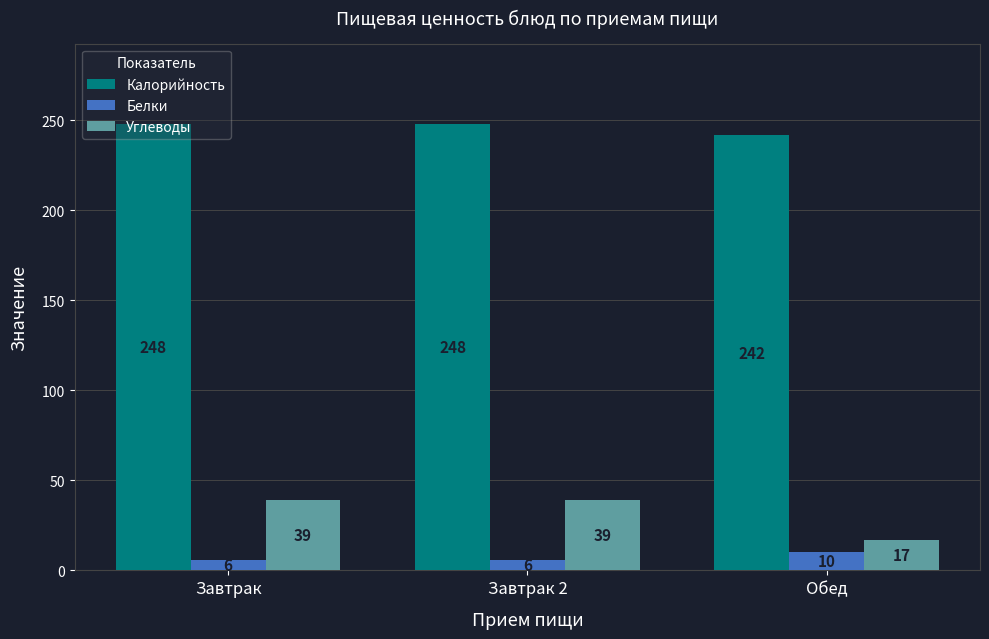

Which series has the widest spread of values?

Углеводы